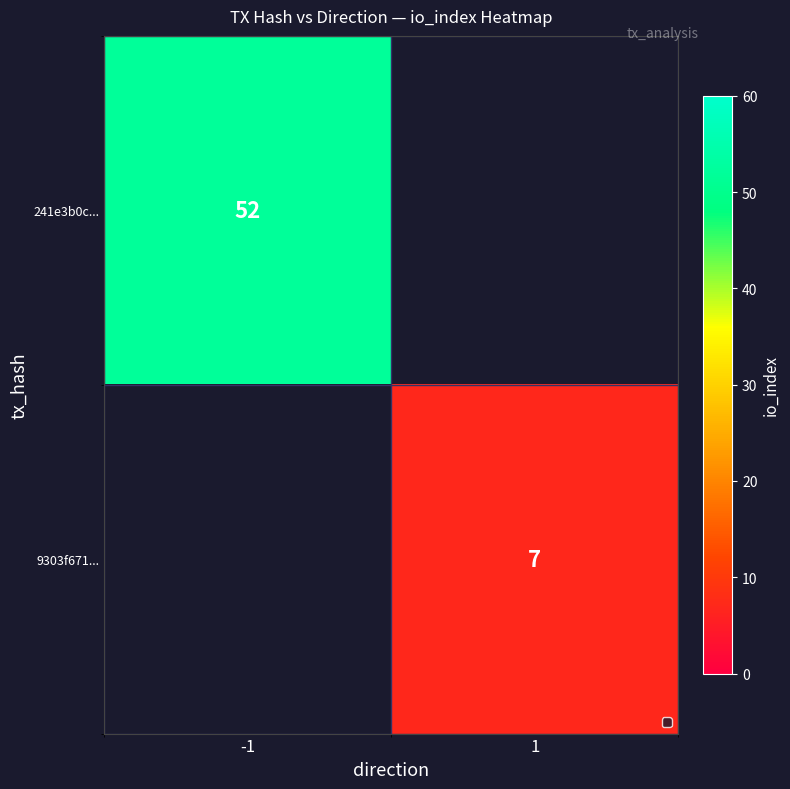

At which category does the chart reach its minimum across all series?

1